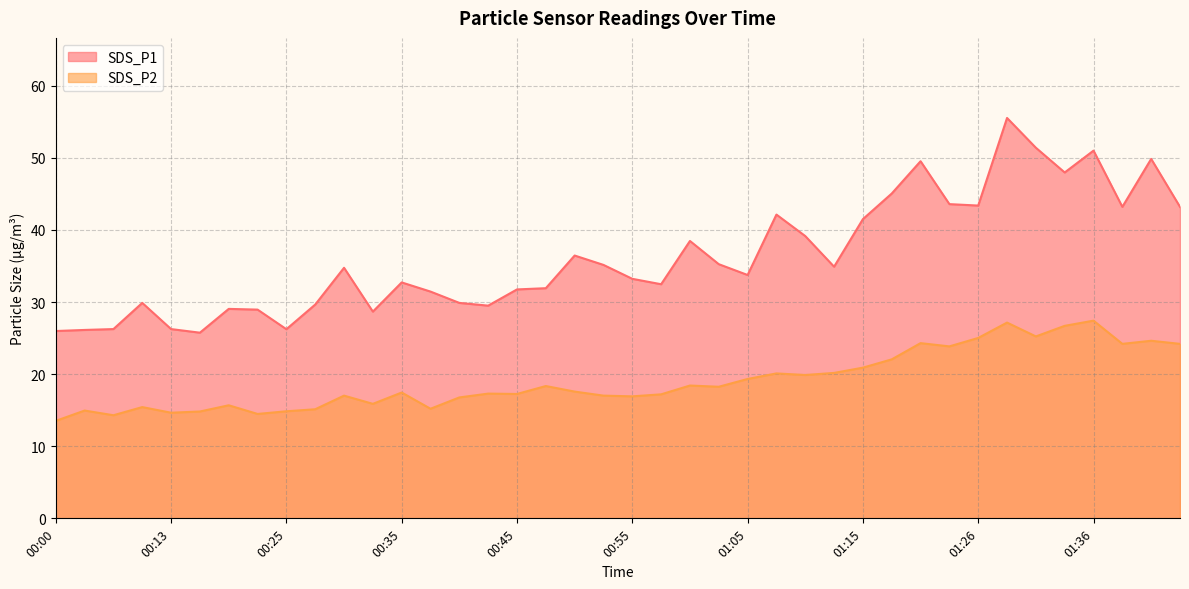

True or false: SDS_P1 and SDS_P2 intersect in this chart.

False